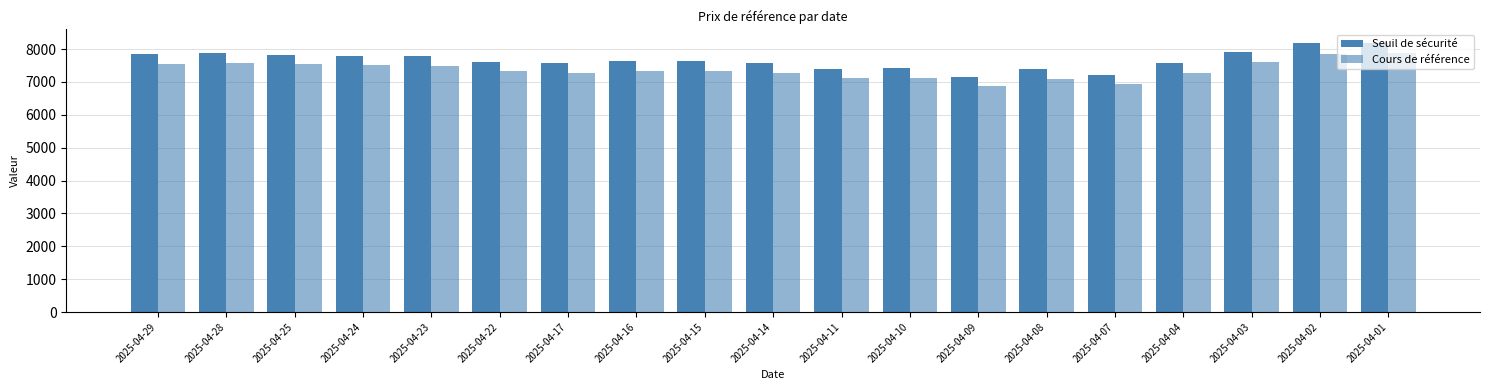

The value of Seuil de sécurité at 2025-04-17 is 7577.3. True or false?

True